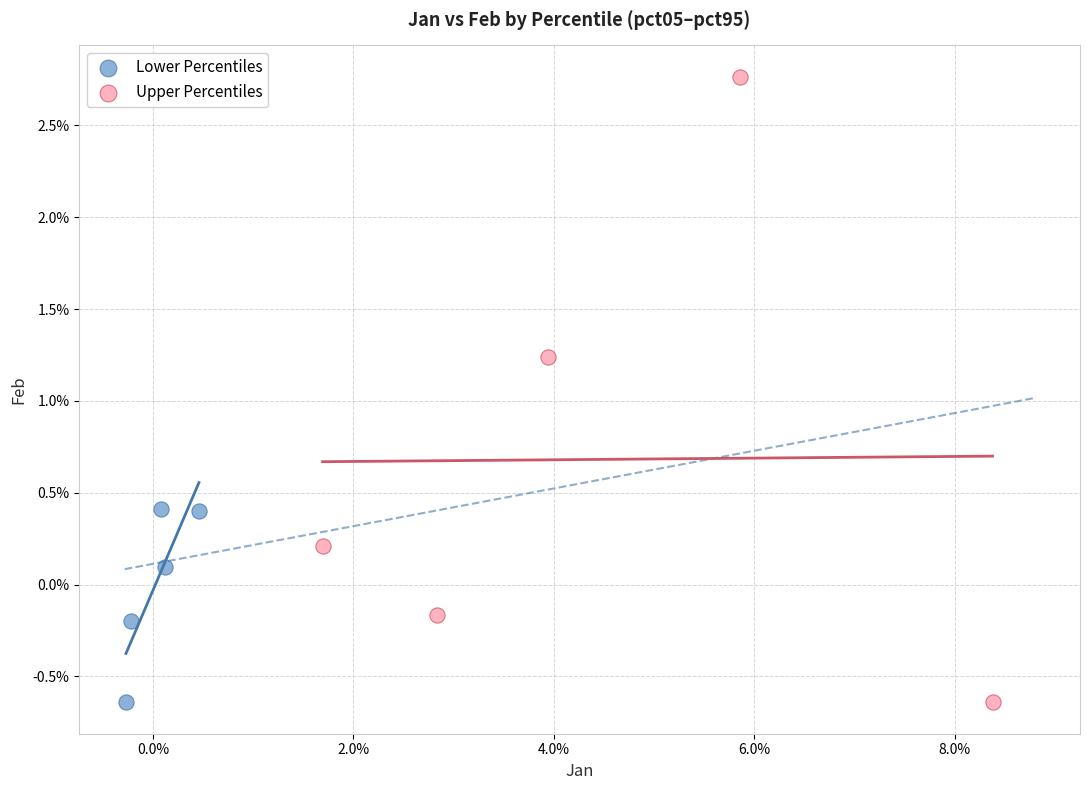

What are all the series names shown in the legend?

Lower Percentiles, Upper Percentiles